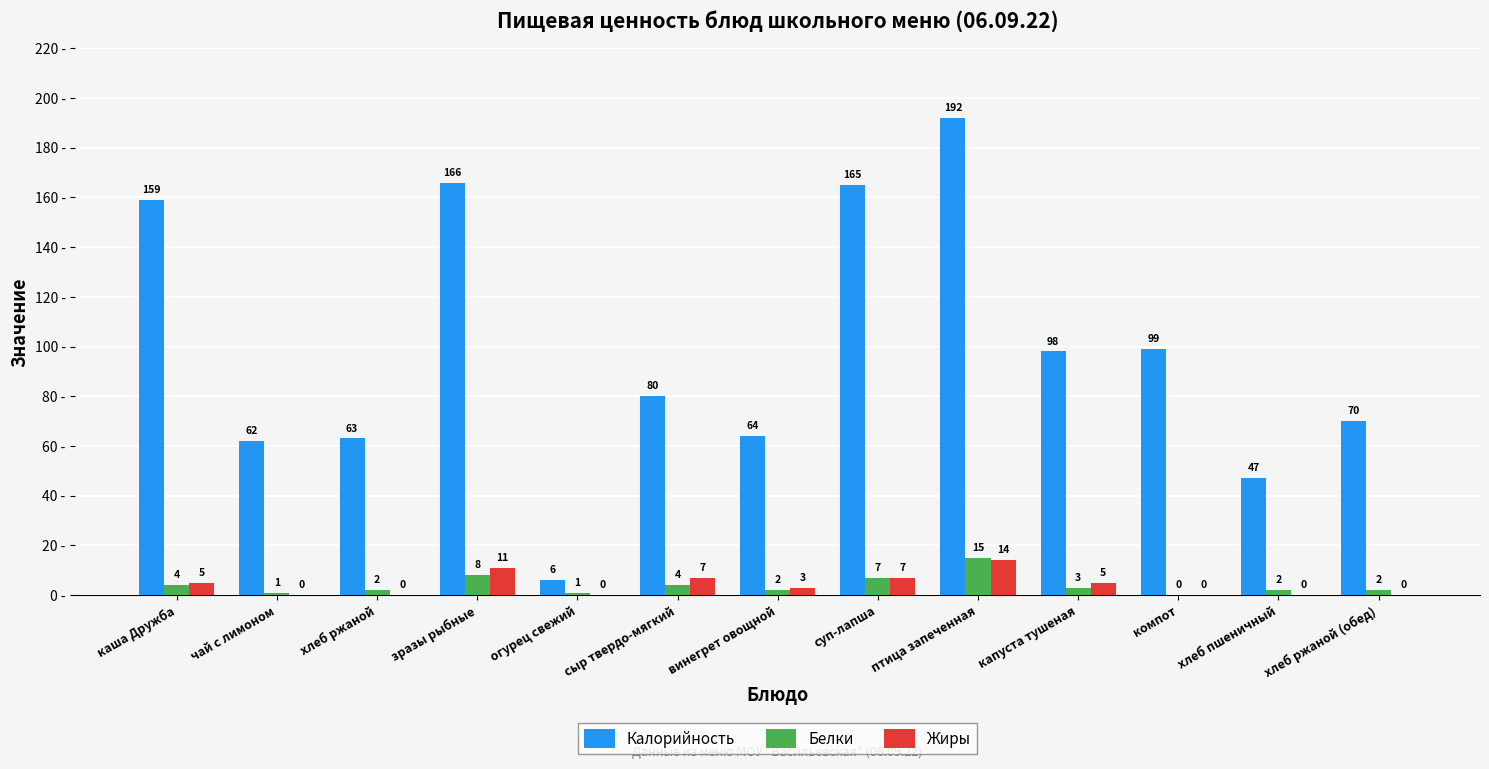

Does the chart contain stacked bars?

No